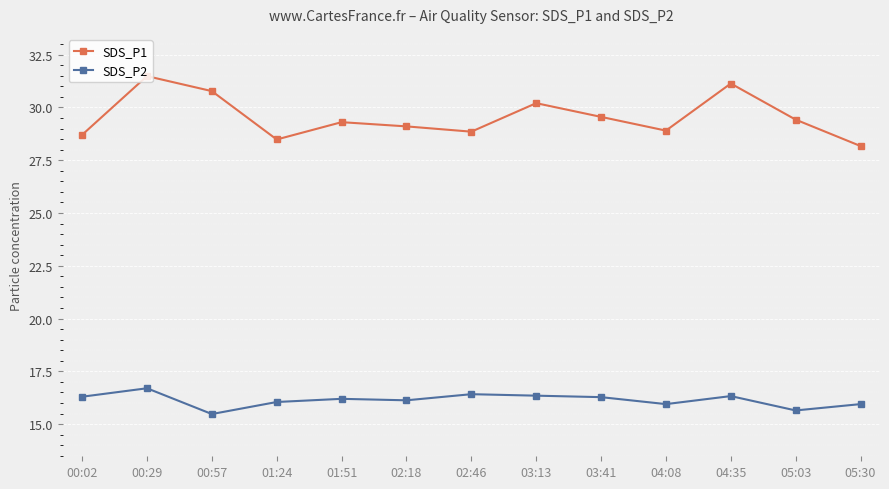

How many data points in SDS_P1 are less than 29?

5